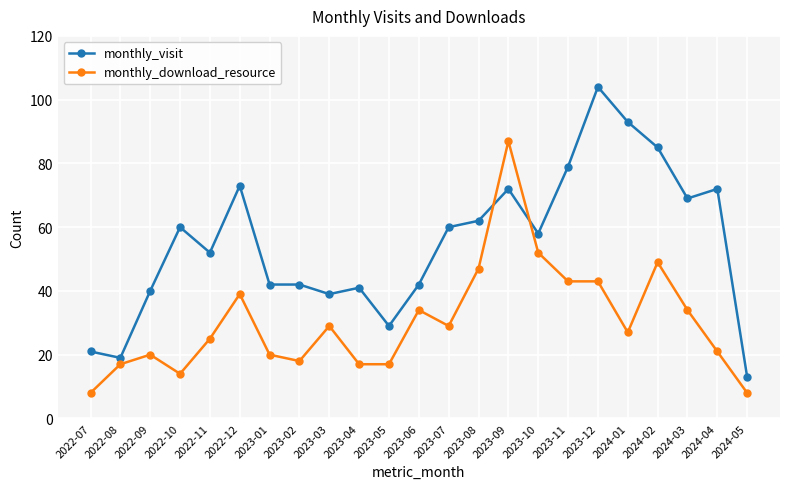

Reading left to right, list all the values displayed in this chart.

monthly_visit: 21	19	40	60	52	73	42	42	39	41	29	42	60	62	72	58	79	104	93	85	69	72	13
monthly_download_resource: 8	17	20	14	25	39	20	18	29	17	17	34	29	47	87	52	43	43	27	49	34	21	8